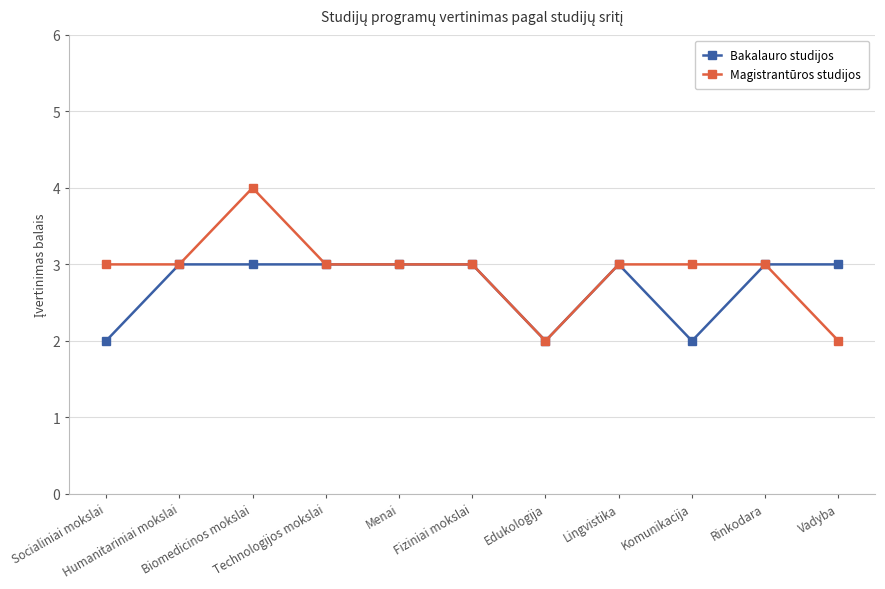

What is the sum of the Bakalauro studijos values at Edukologija and Rinkodara?

5